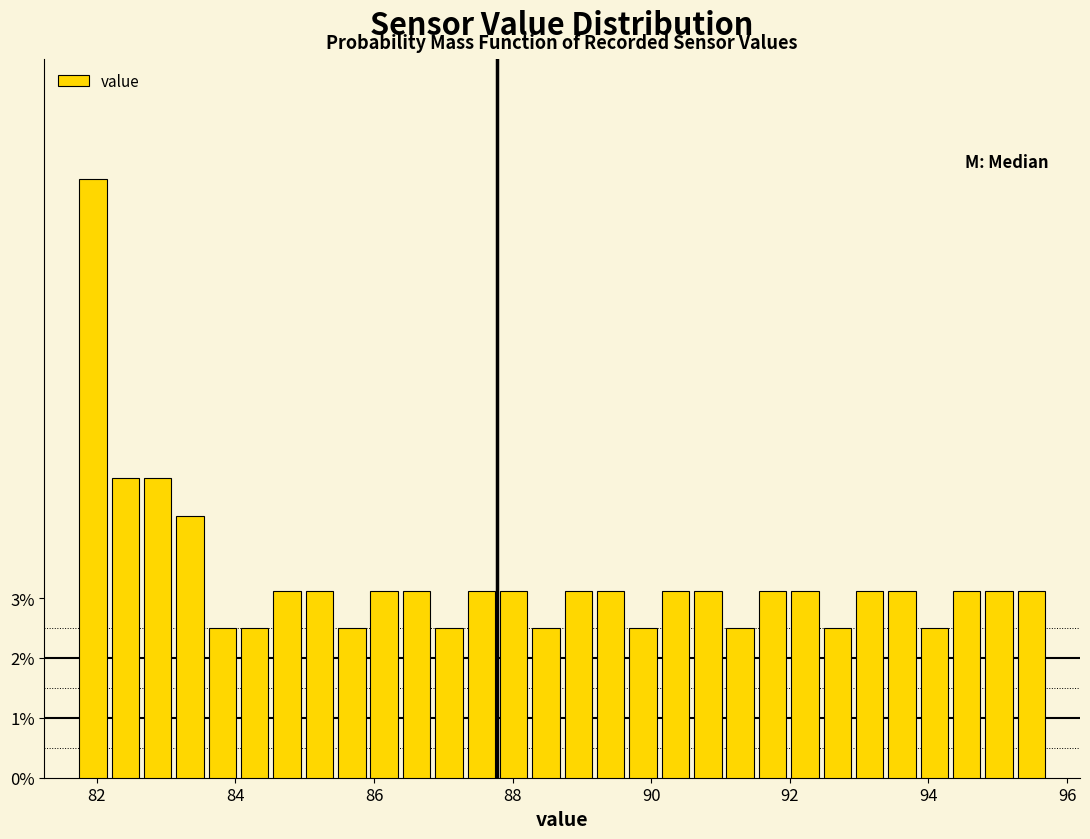

Read against the x-axis, roughly where is the centre of the tallest bar?

82.0